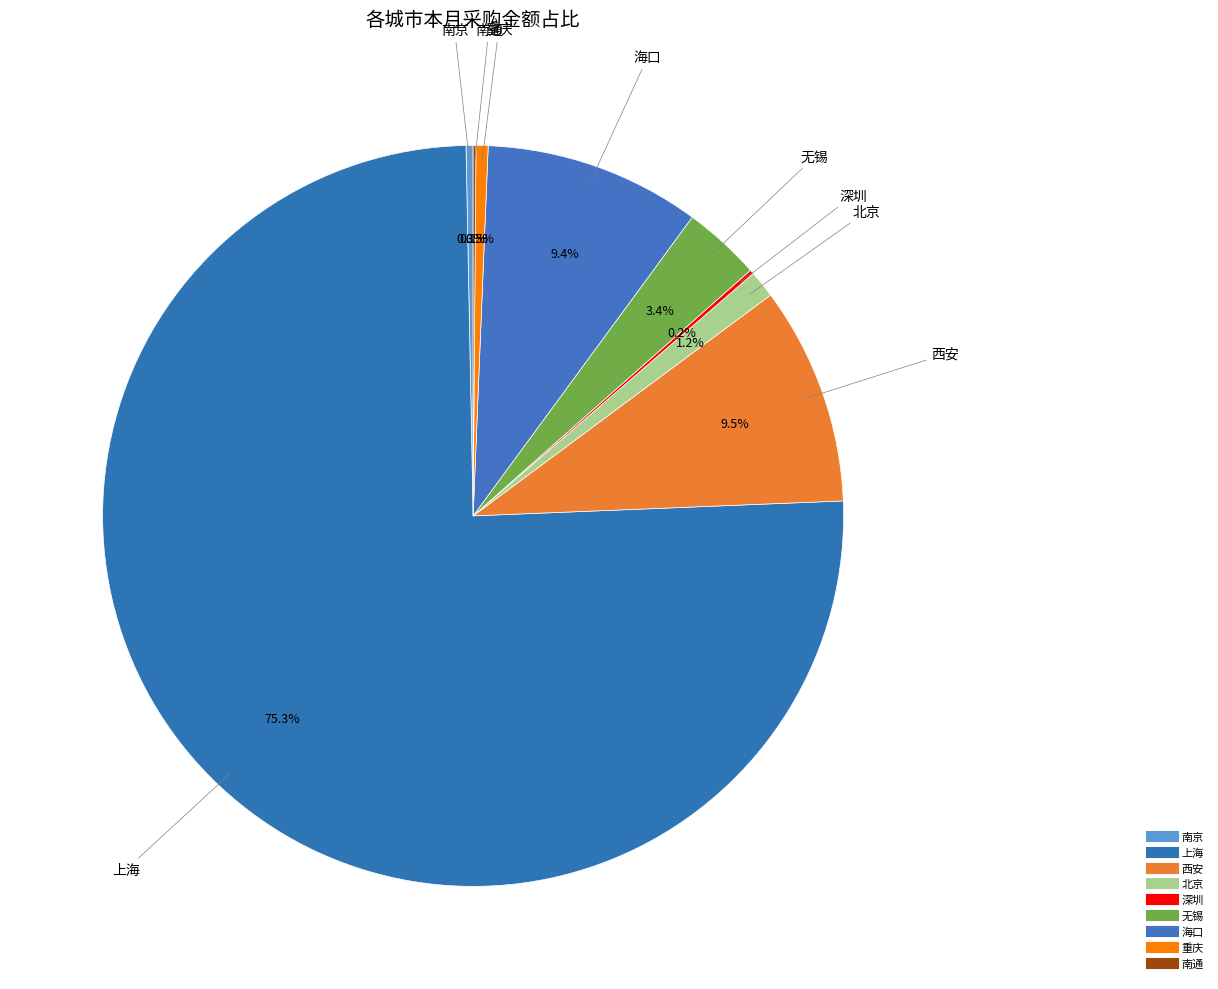

What is the ratio of the value at 深圳 to the value at 南京?

0.6